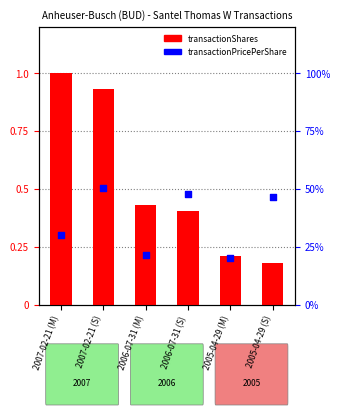

At which category is the sum across all series the highest?

2007-02-21 (S)